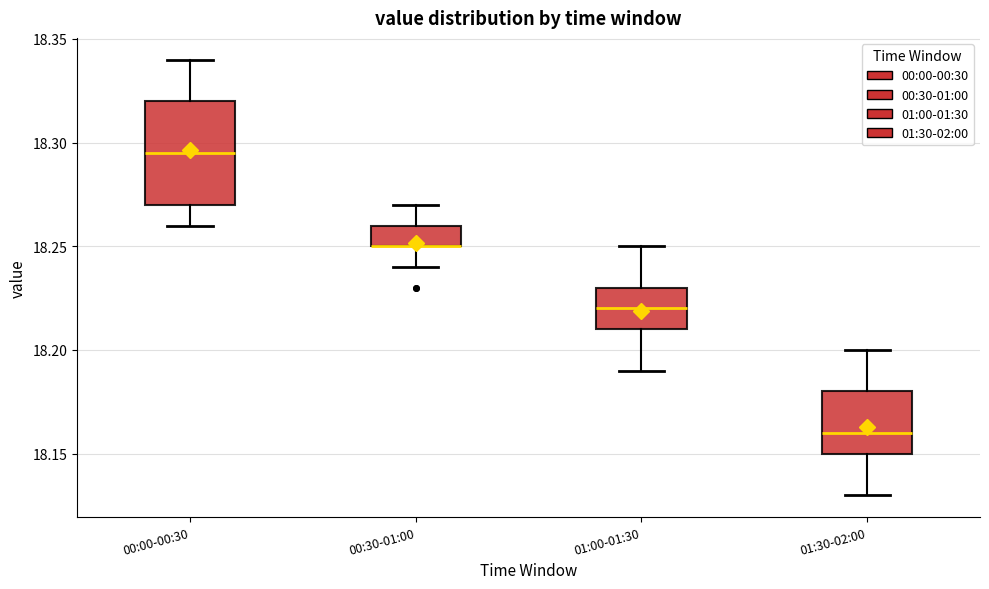

Comparing the boxes themselves (not the whiskers), which one is the tallest?

00:00-00:30